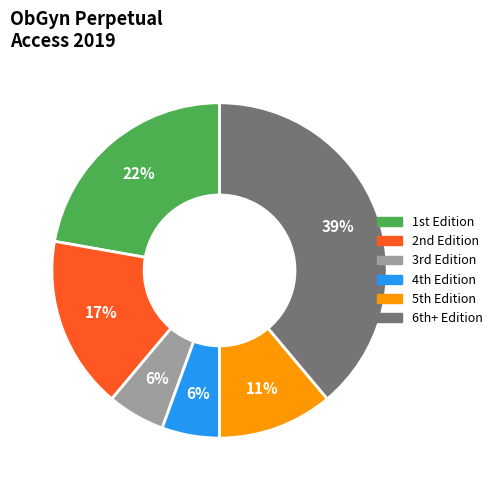

Is there any slice that represents more than half of the pie?

No